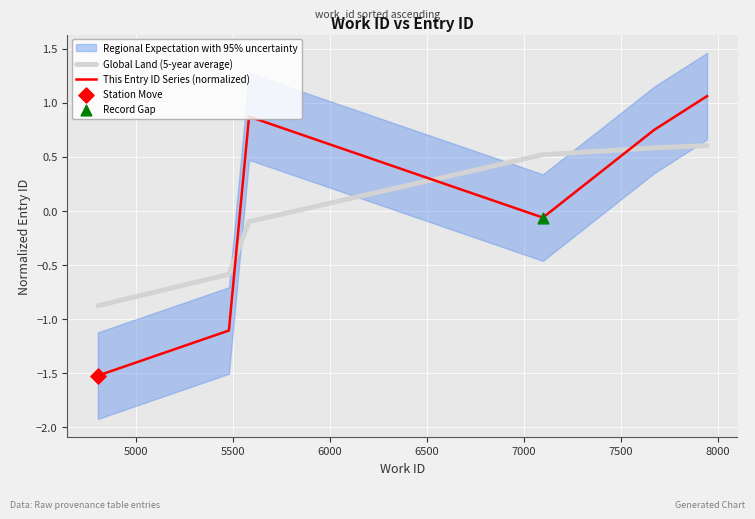

True or false: Global Land (5-year average) and This Entry ID Series (normalized) intersect in this chart.

True